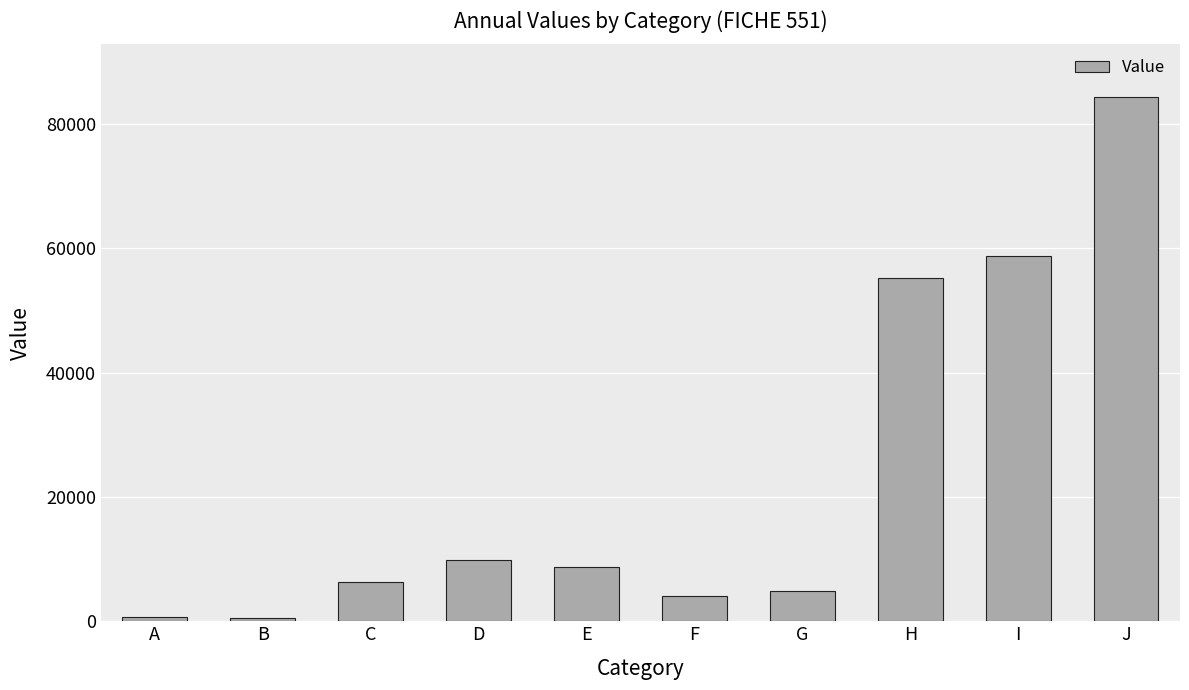

Read the value at H, to the nearest 50.

55250